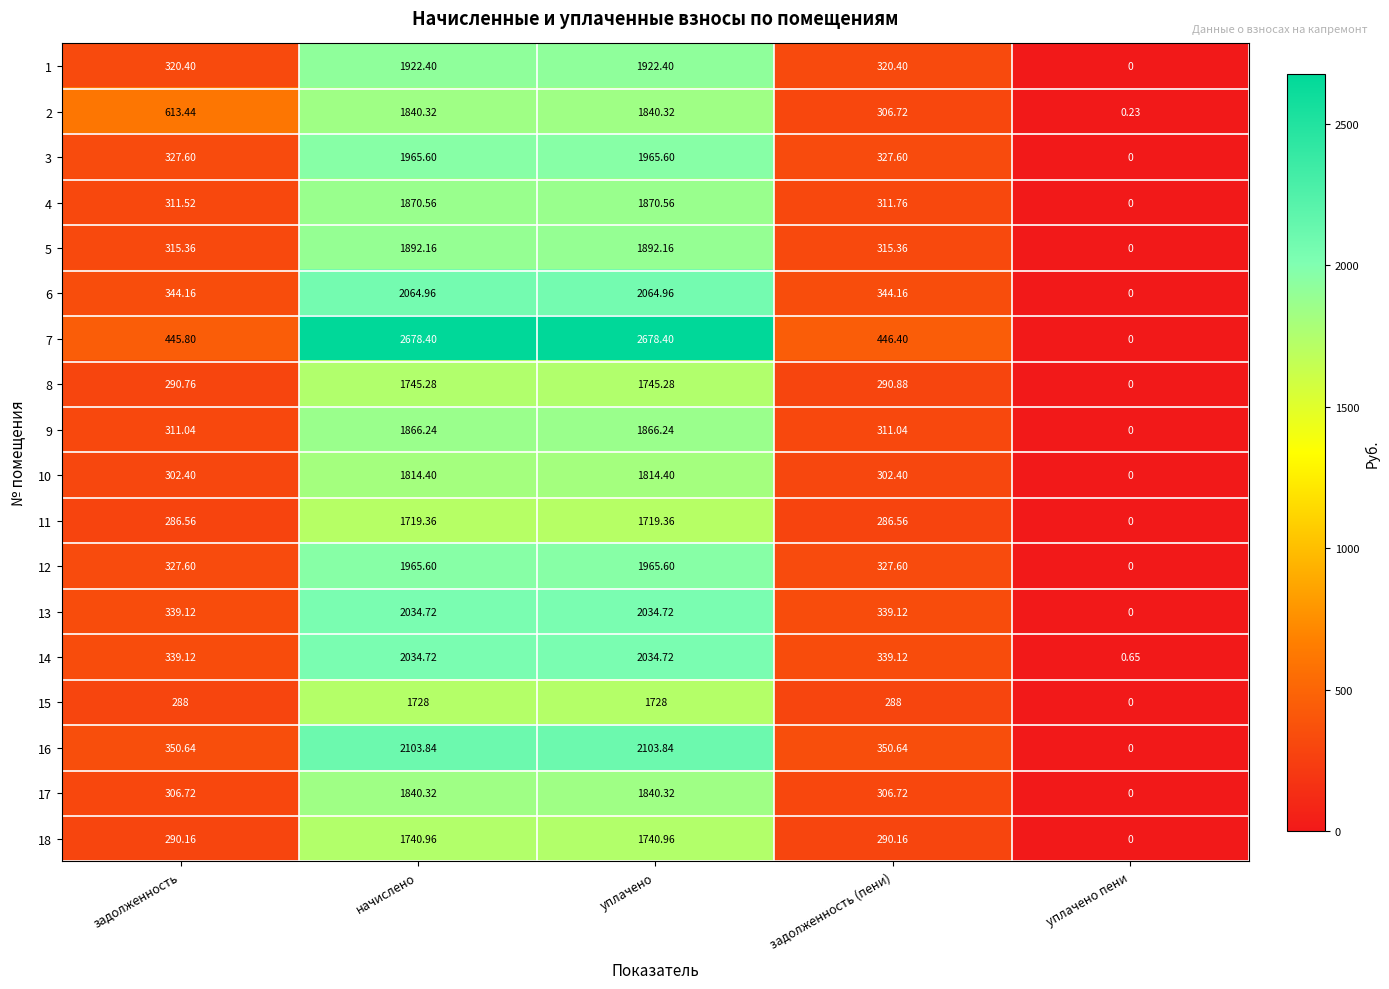

How many values in the 13 series are below 339?

1